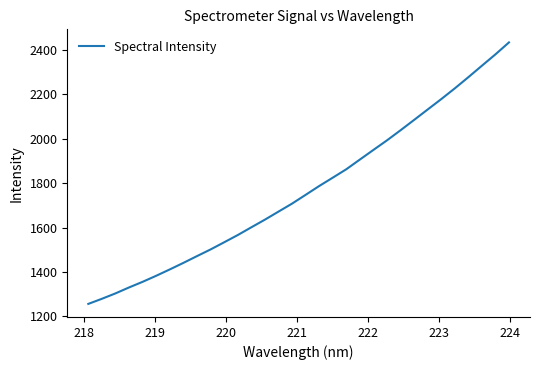

What is the smallest value displayed?

1255.7